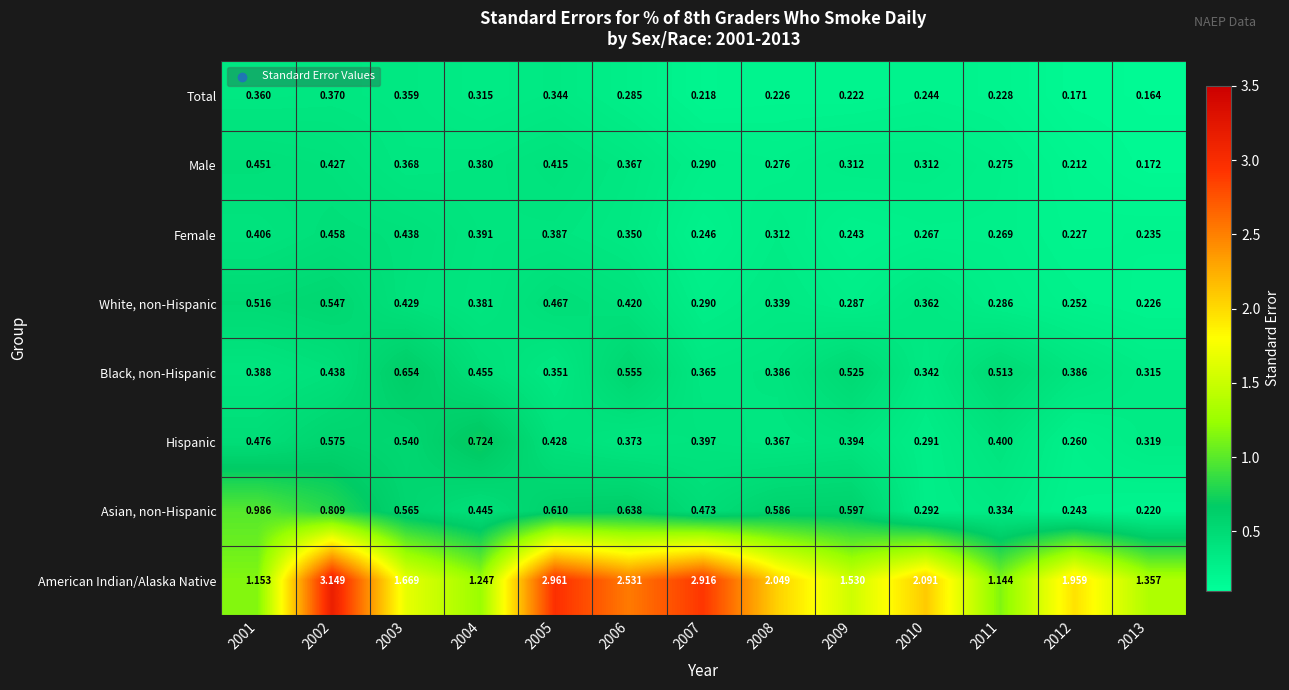

Which series has the widest spread of values?

American Indian/Alaska Native